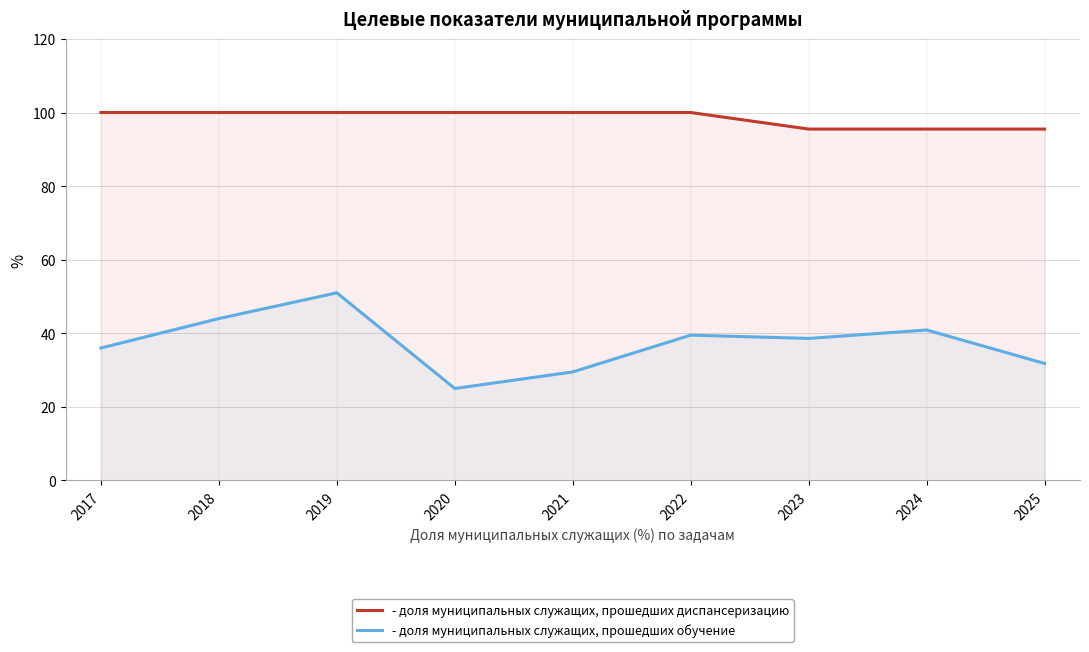

How many lines are shown in the chart?

2